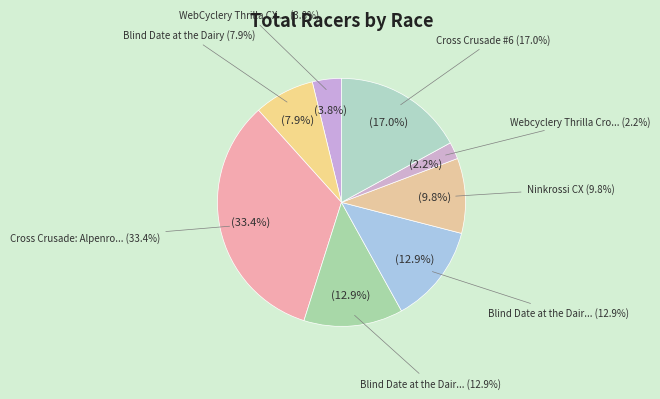

Combined, what portion of the pie is Cross Crusade: Alpenrose Dairy and Blind Date at the Dairy?

41.3%